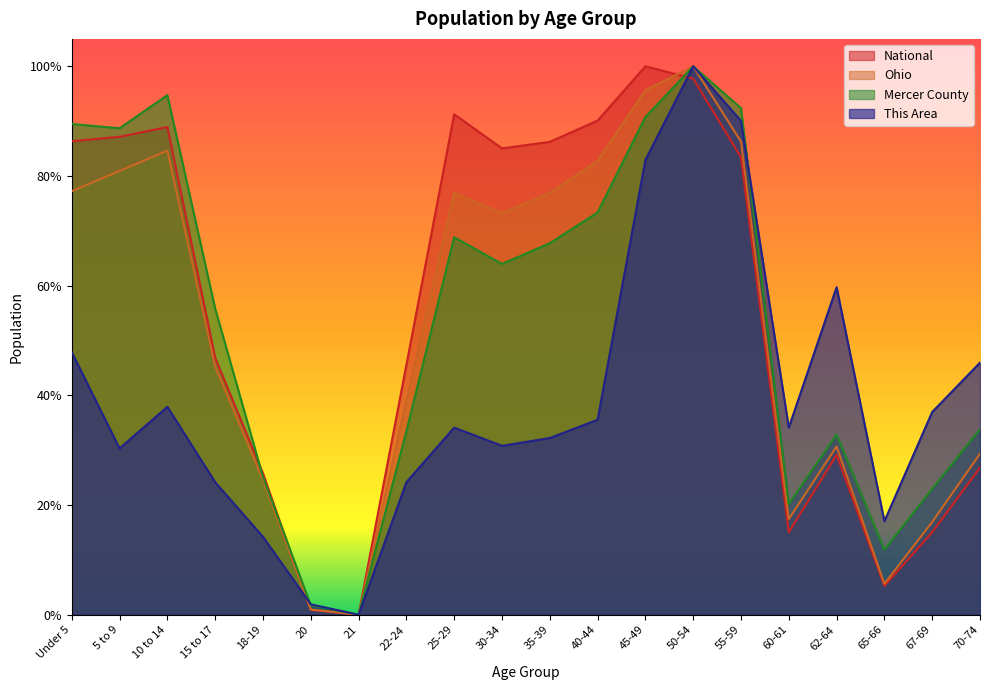

Does the chart display data point markers on the line(s)?

No